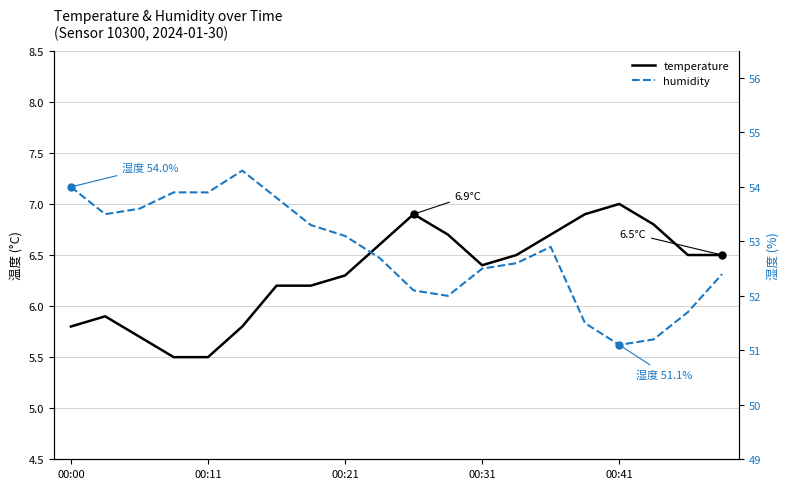

What are all the series names shown in the legend?

temperature, humidity